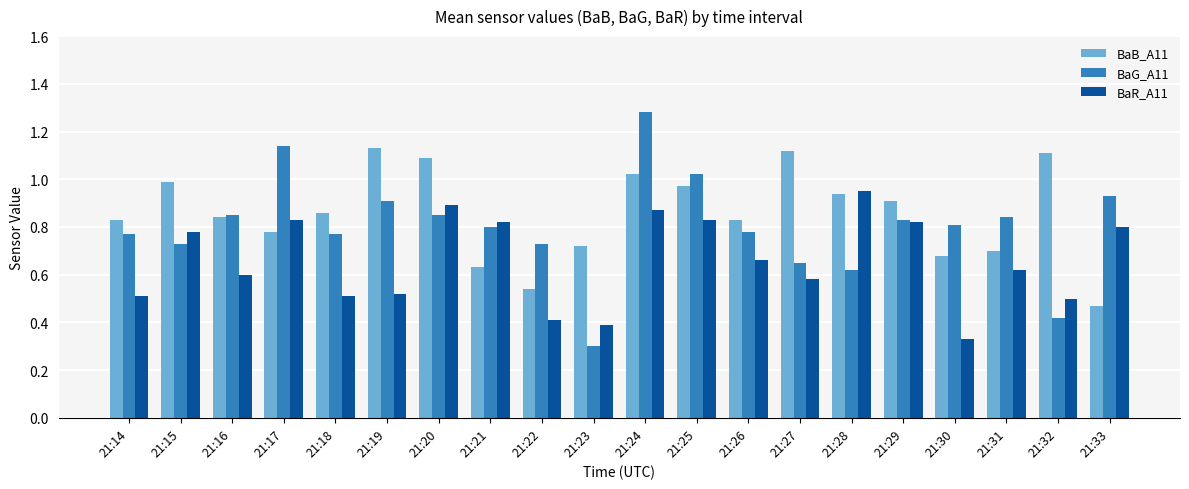

What is the difference between the BaB_A11 values at 21:32 and 21:24?

0.1